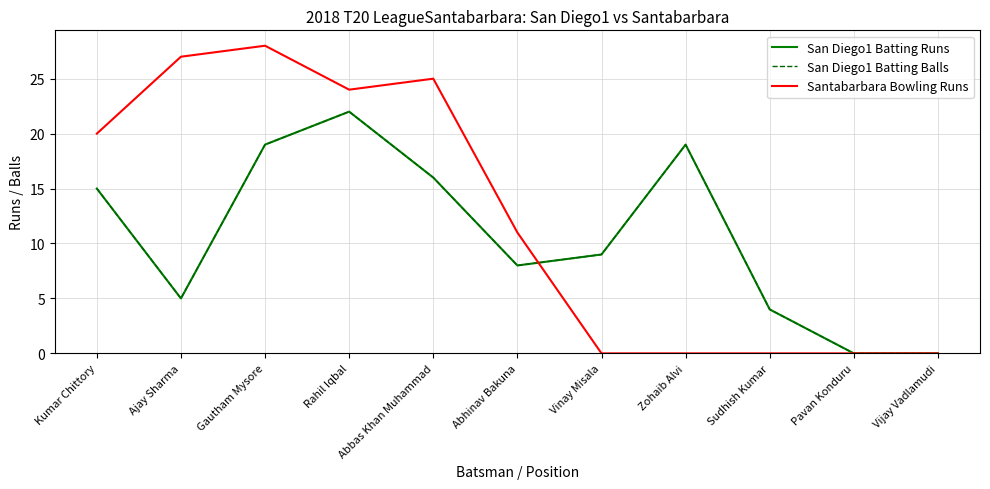

Which has a higher value, Pavan Konduru or Zohaib Alvi?

Zohaib Alvi